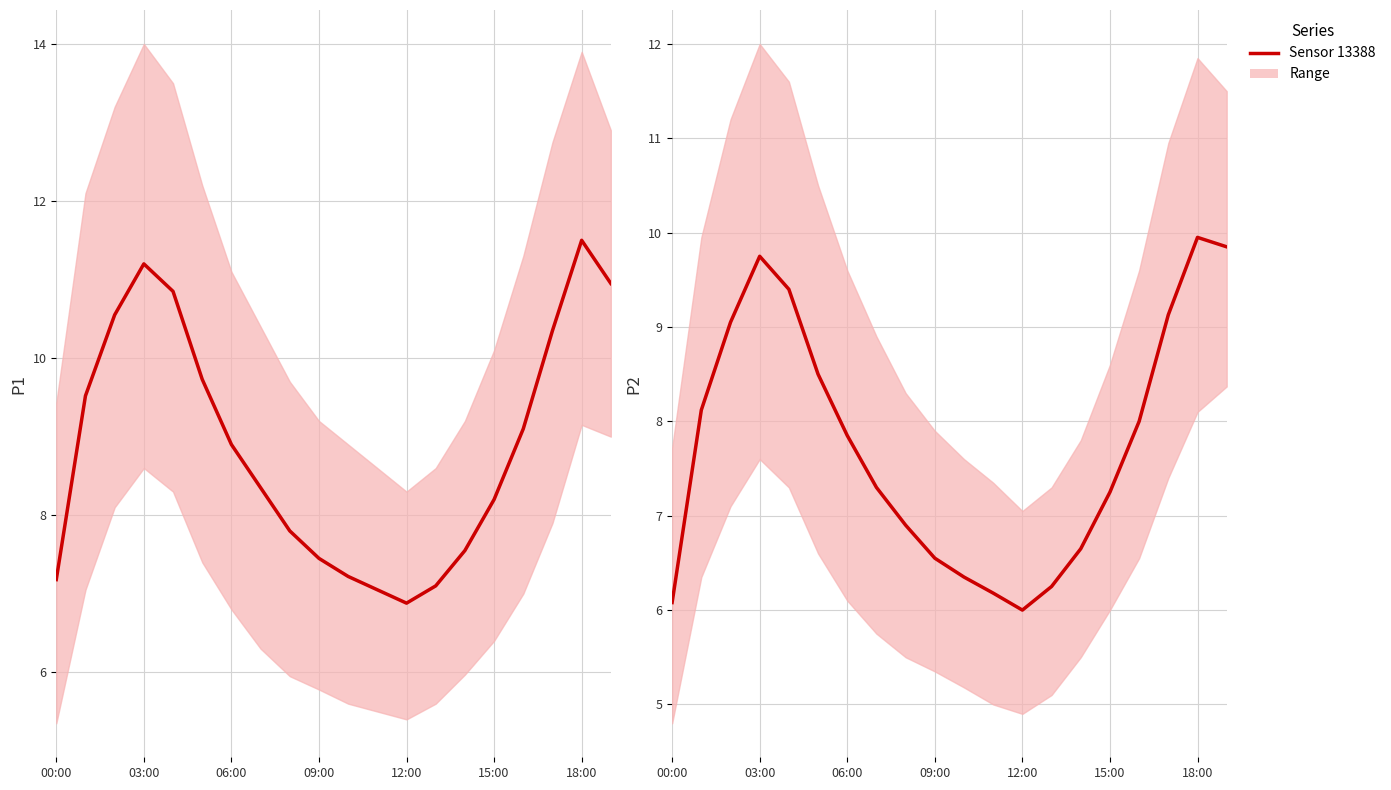

At which category is the sum across all series the highest?

18:00